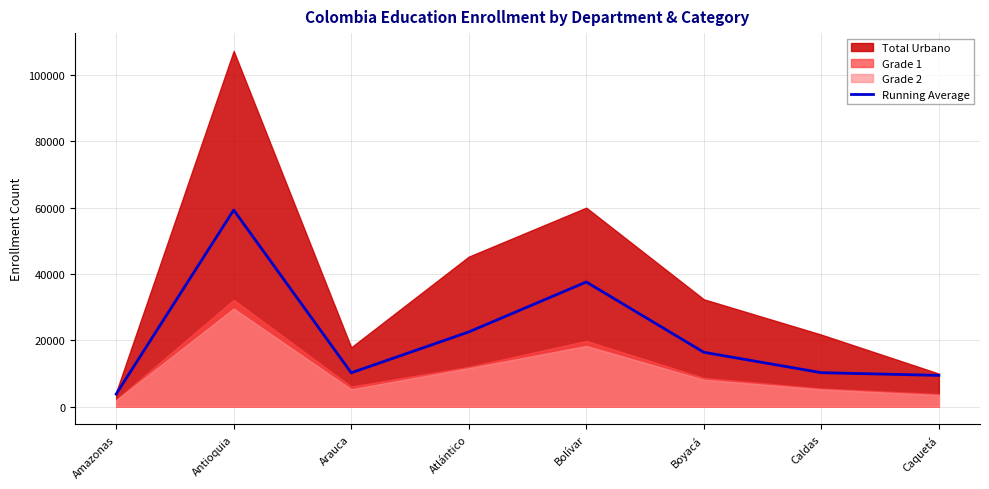

What is the sum of all values?

169447.2